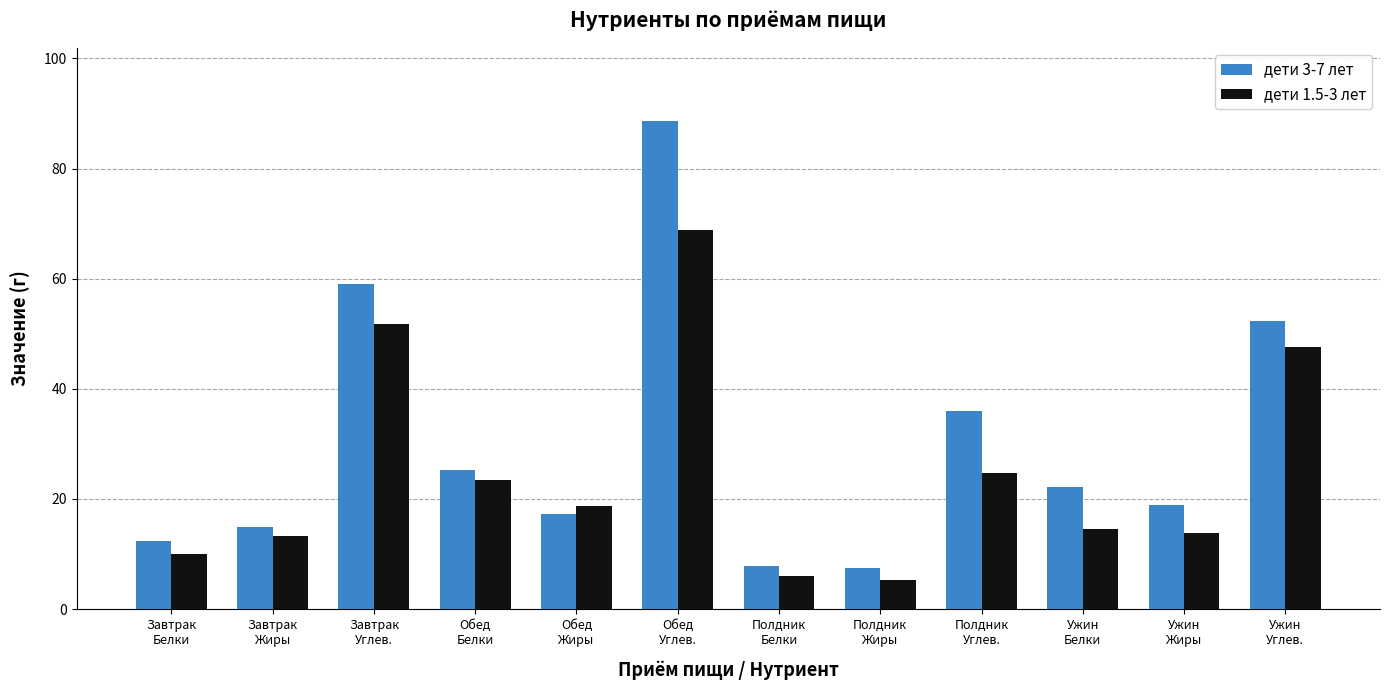

Is the value of дети 3-7 лет at Полдник
Белки greater than the value of дети 1.5-3 лет at Обед
Белки?

No